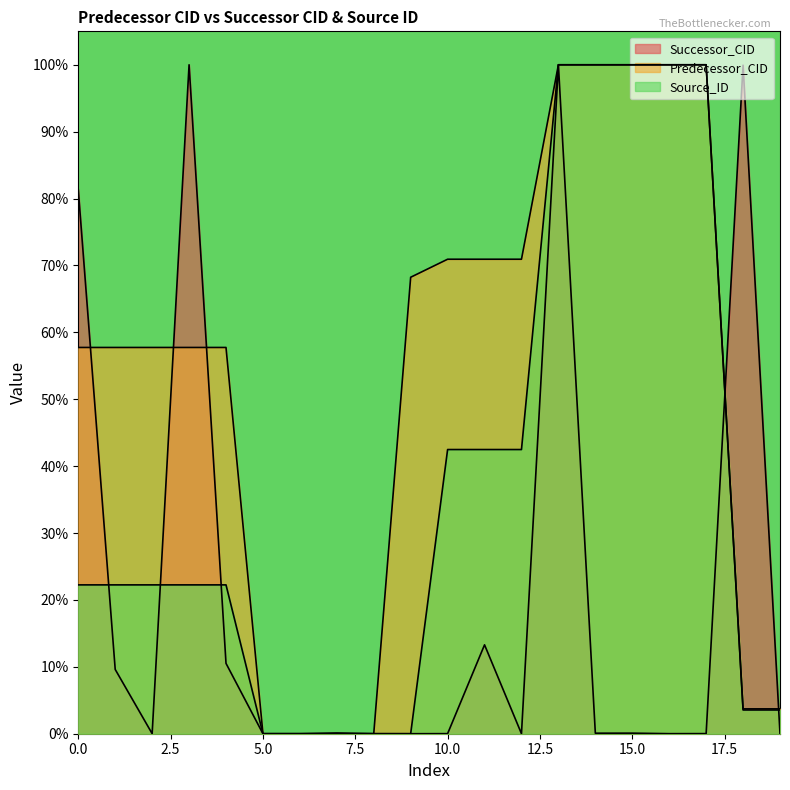

True or false: Successor_CID has more than 2 interior local peaks.

True